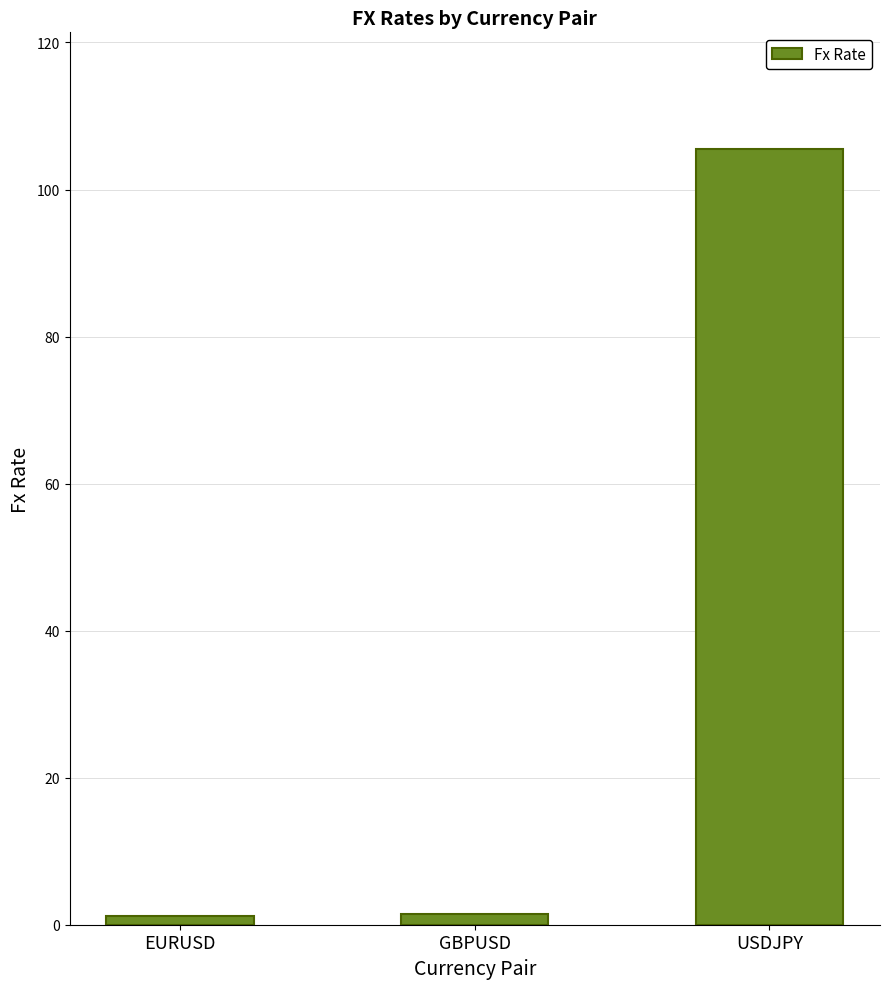

What is the average value?

36.1